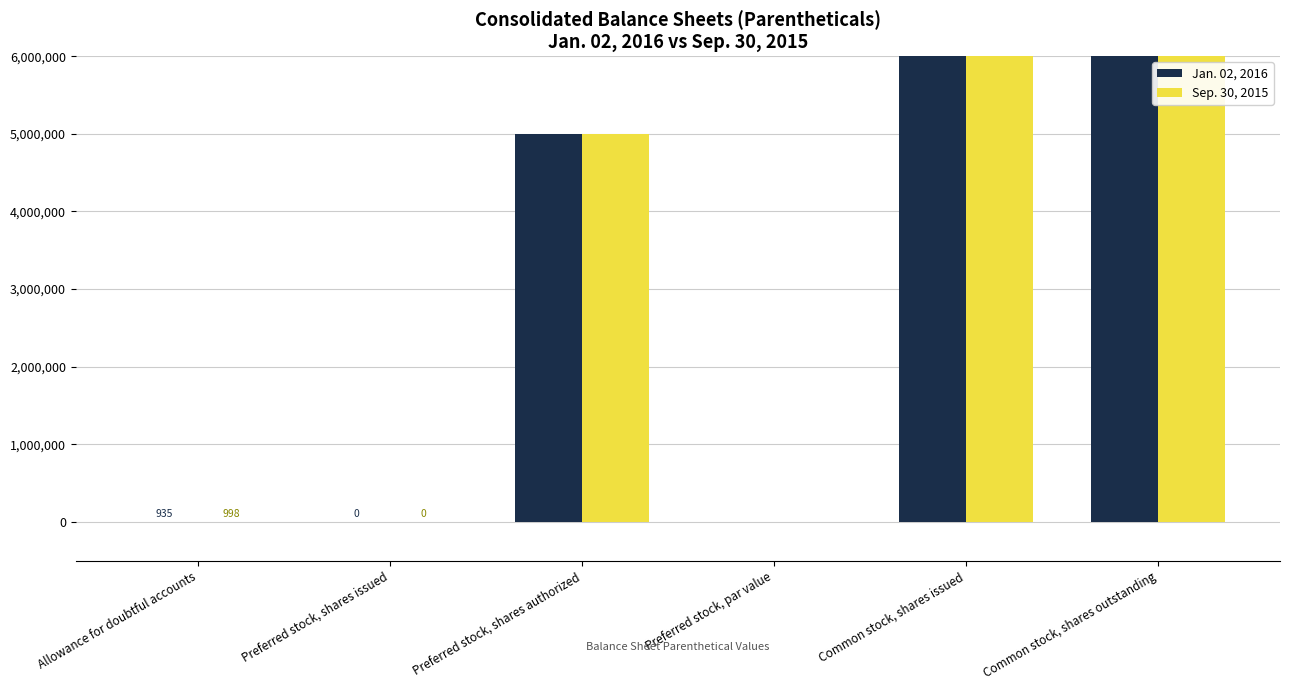

How many bars are there in total?

12